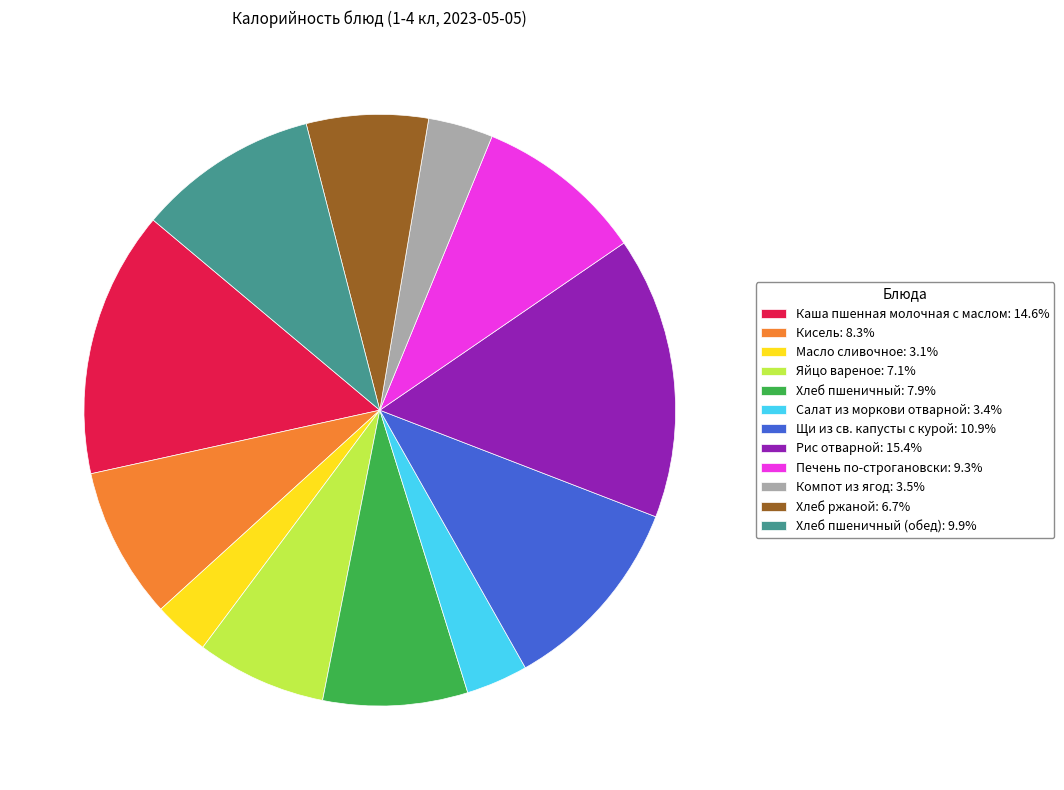

Does Каша пшенная молочная с маслом: 14.6% represent more than half of the total?

No